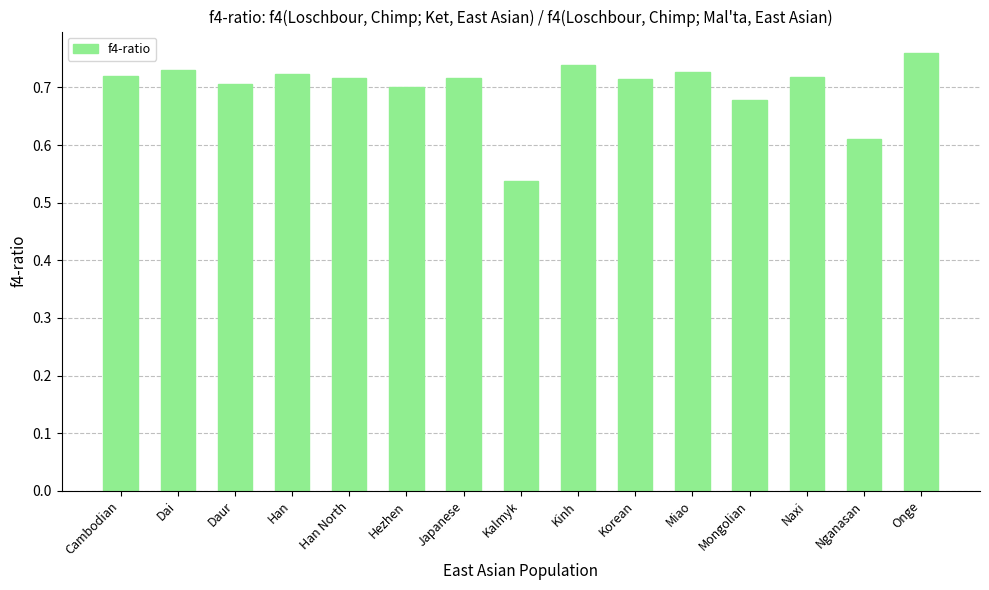

What is the label of the 11th bar from the left?

Miao